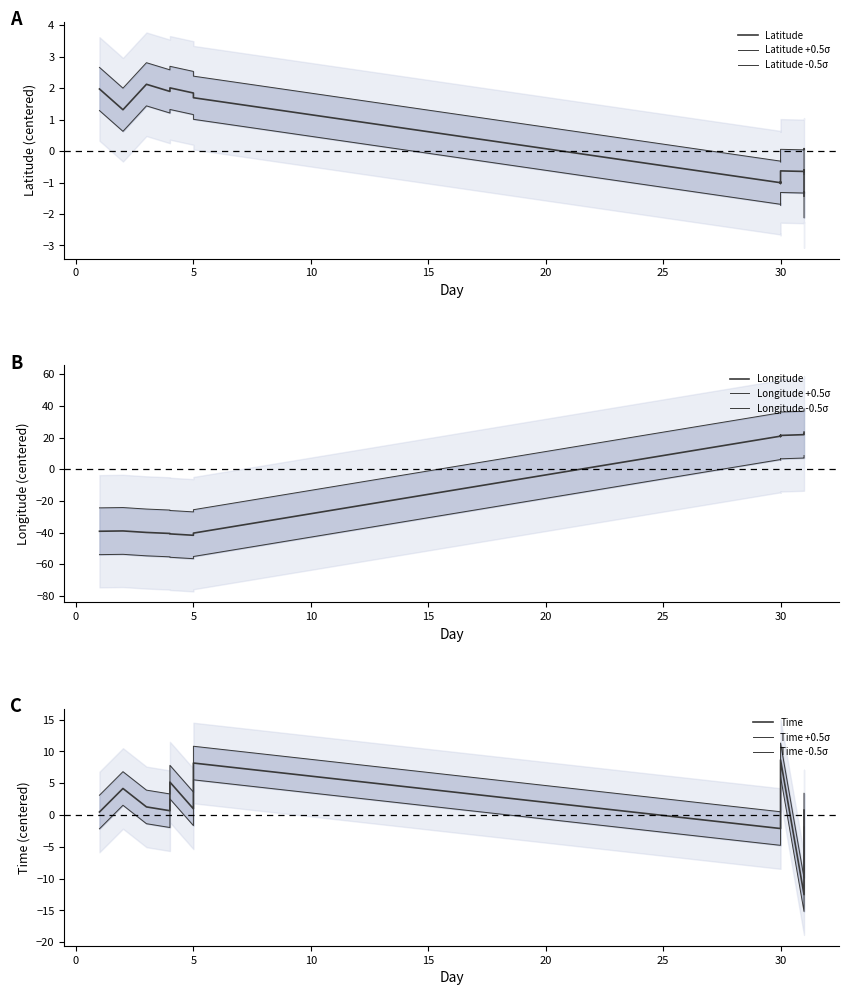

What is the value of the LONGITUDE point at the 17th from the left?

21.8